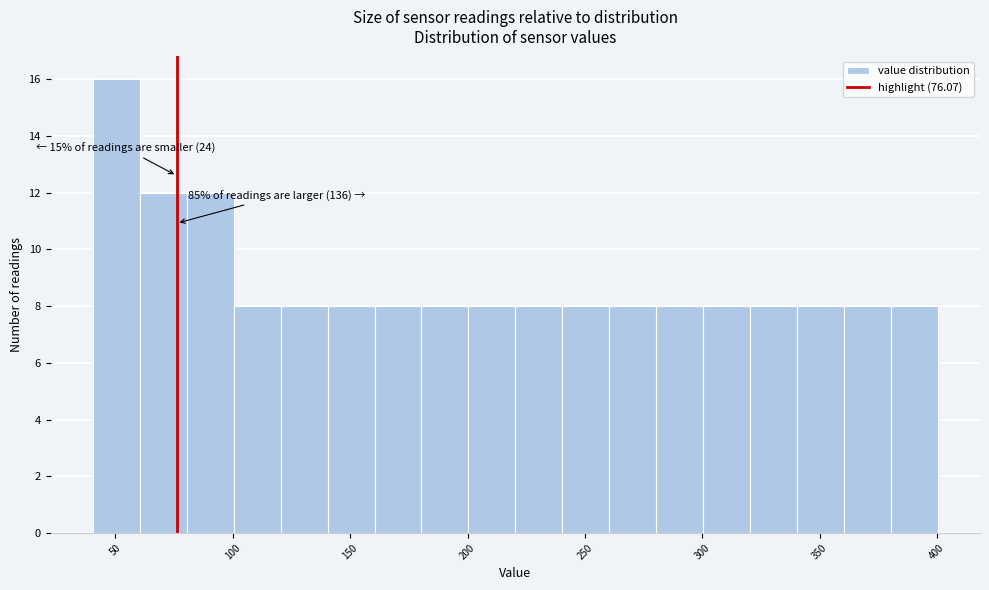

Over which range of the x-axis is the bar tallest?

40 to 60